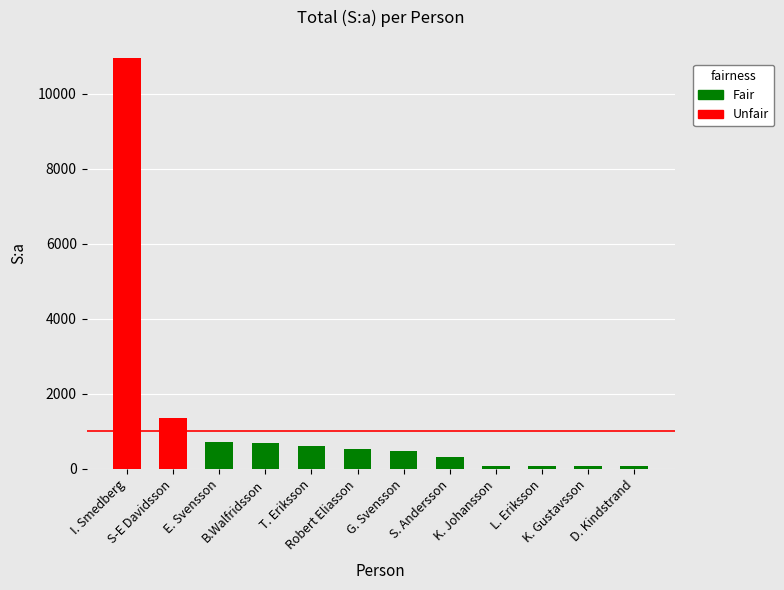

What is the minimum value shown in the chart?

80